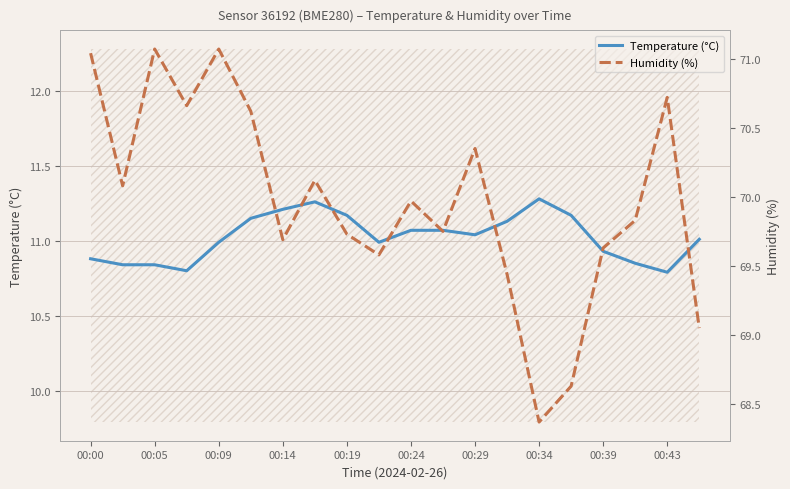

True or false: Temperature (°C) has a value of 11.3 at 00:34.

True